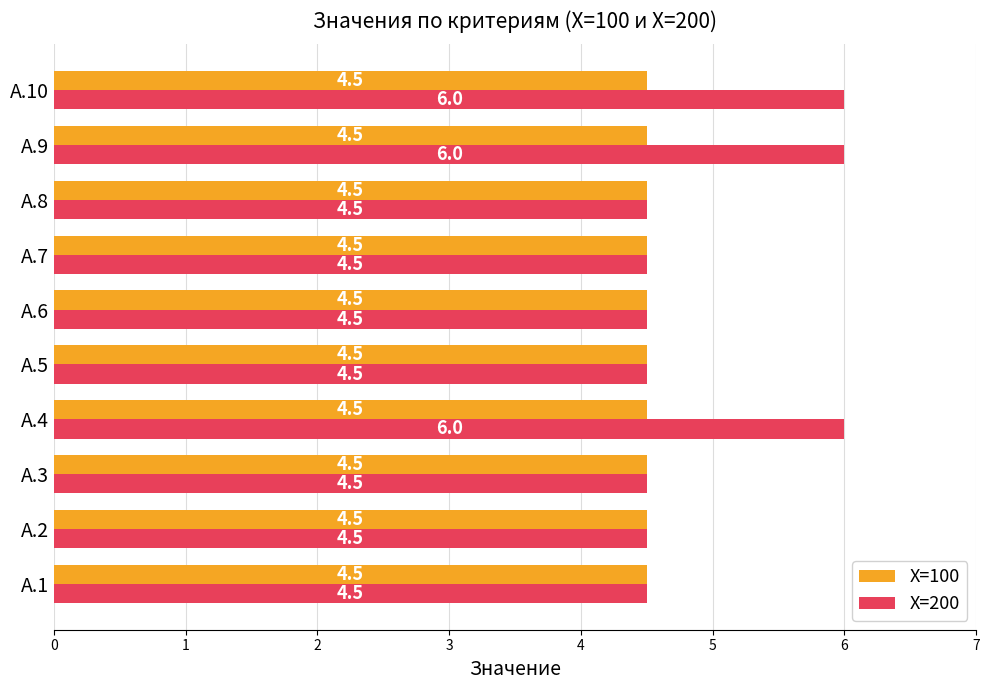

Which series has the largest total across all categories?

X=200